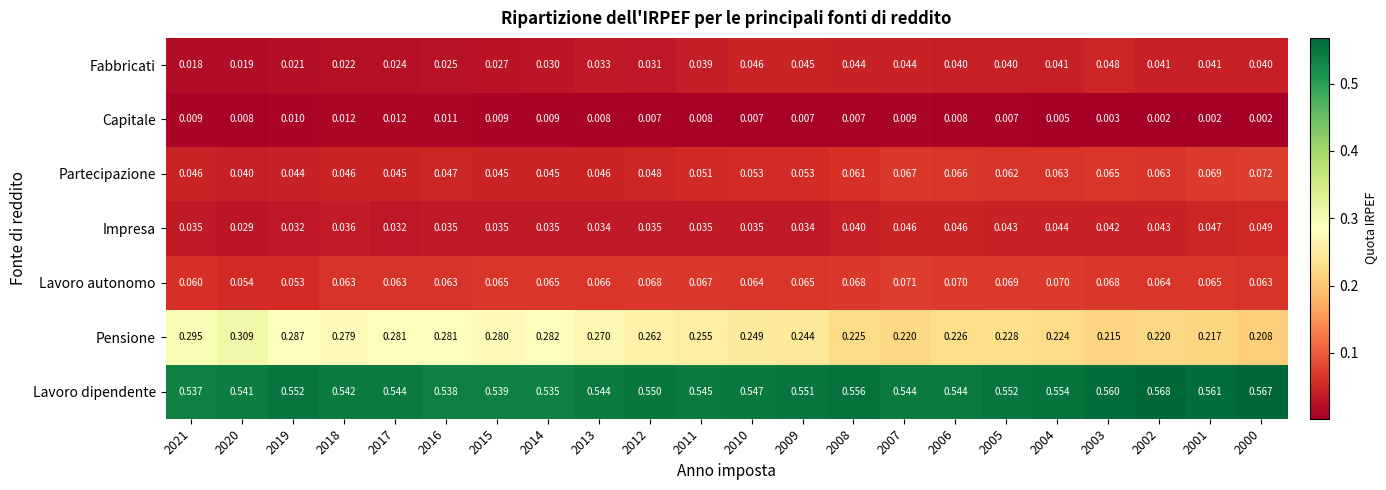

Which series has the largest total across all categories?

Lavoro dipendente